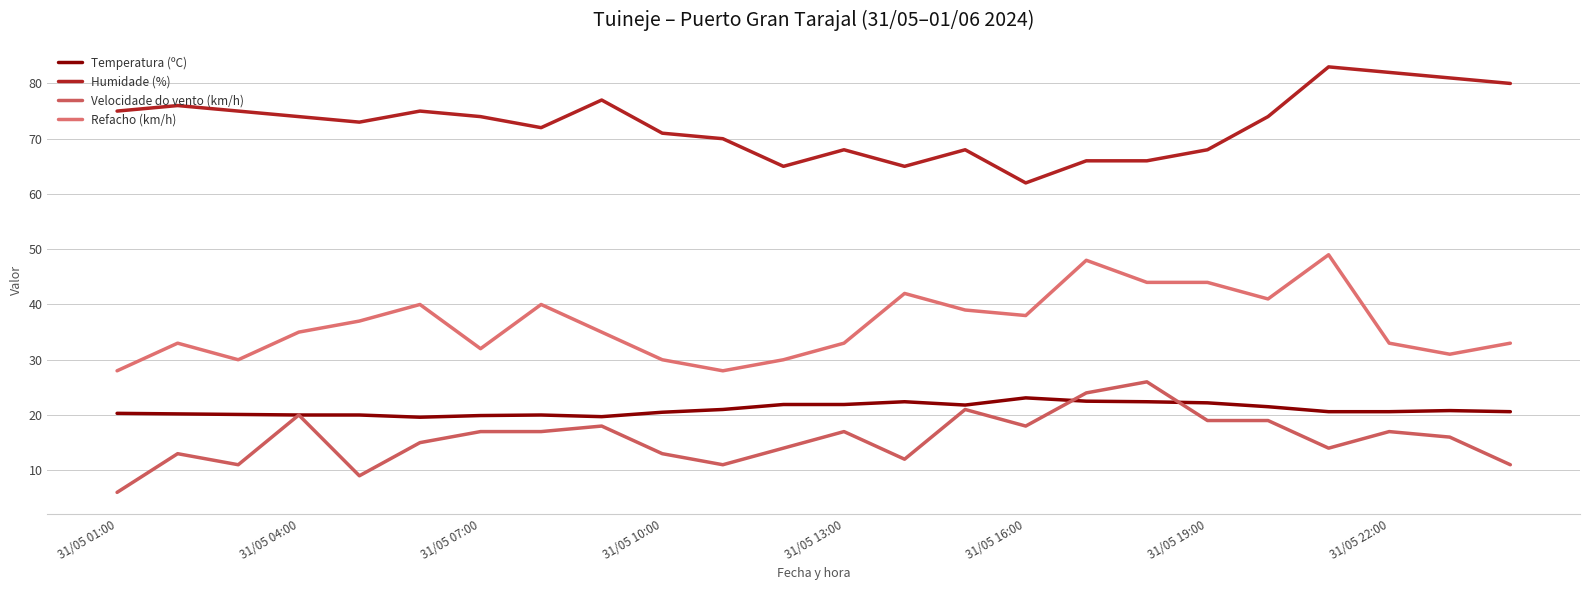

True or false: Refacho (km/h) and Humidade (%) intersect in this chart.

False